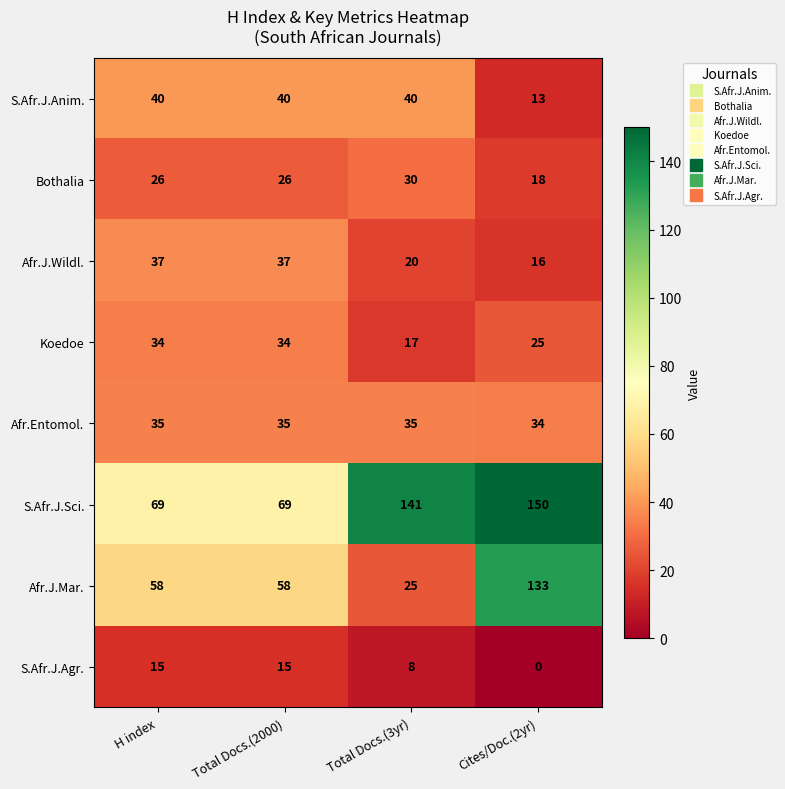

Count the Afr.J.Mar. values in the range 58 to 133.

3